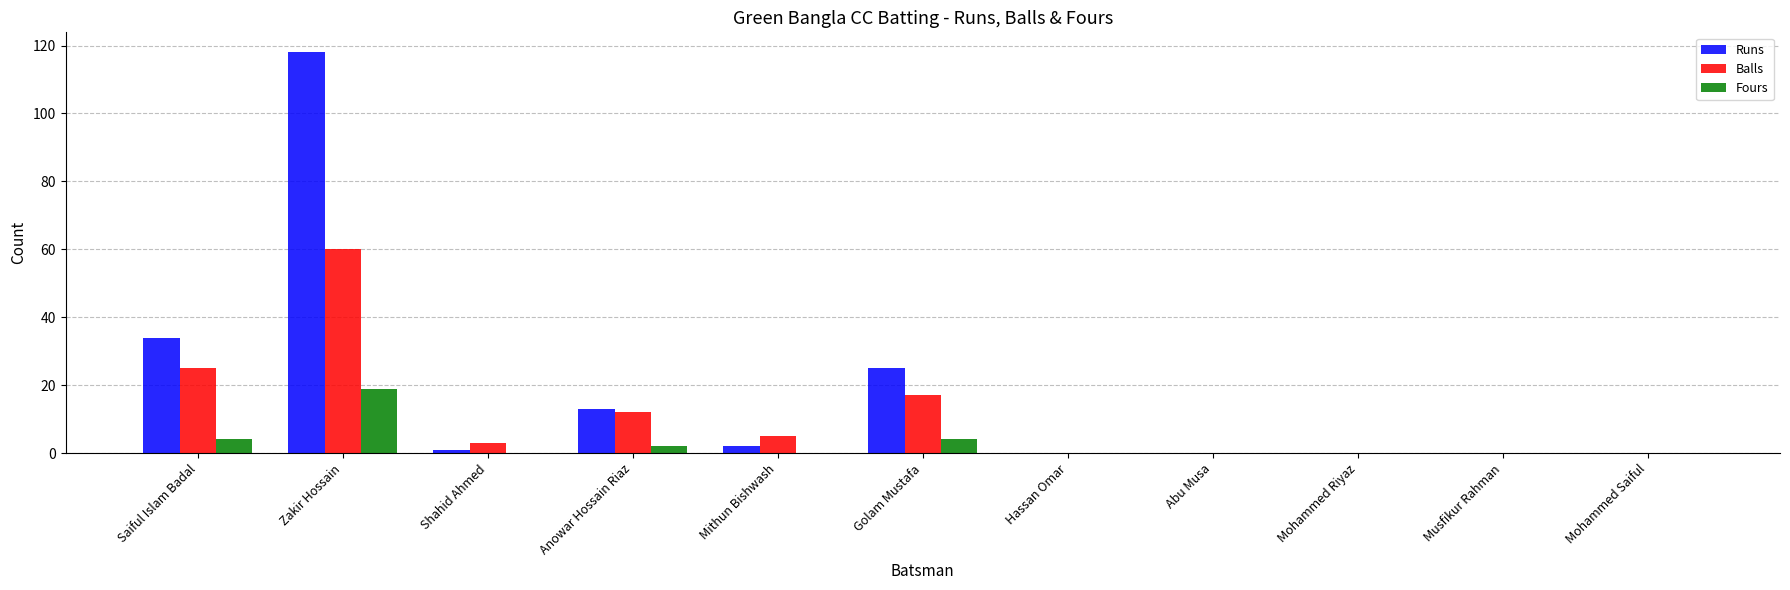

What is the maximum value for Runs?

118